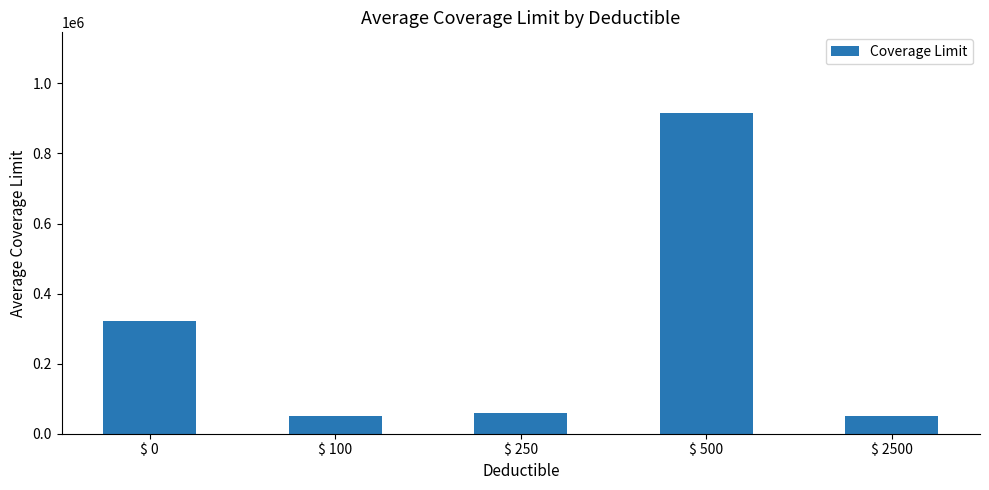

How many data points does each series have?

5